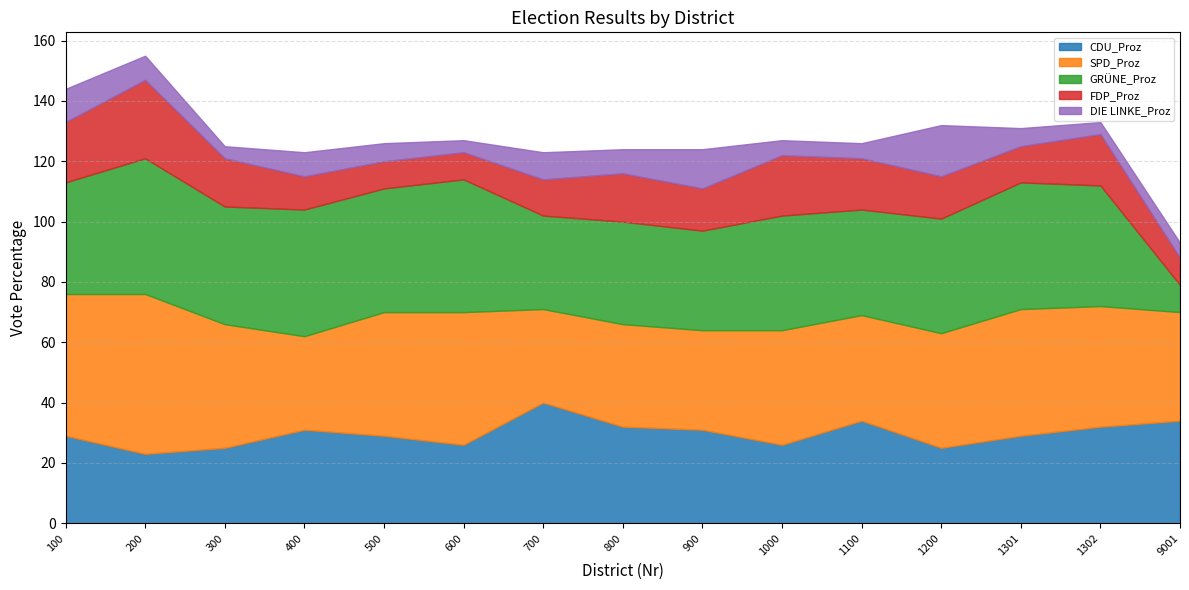

Read the CDU_Proz value at 100.

29